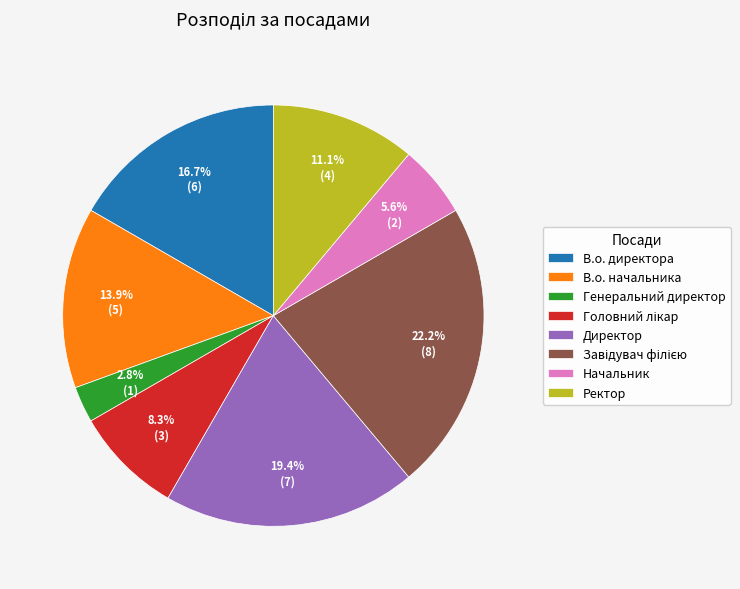

Is it true that Директор is 34% of the pie?

False